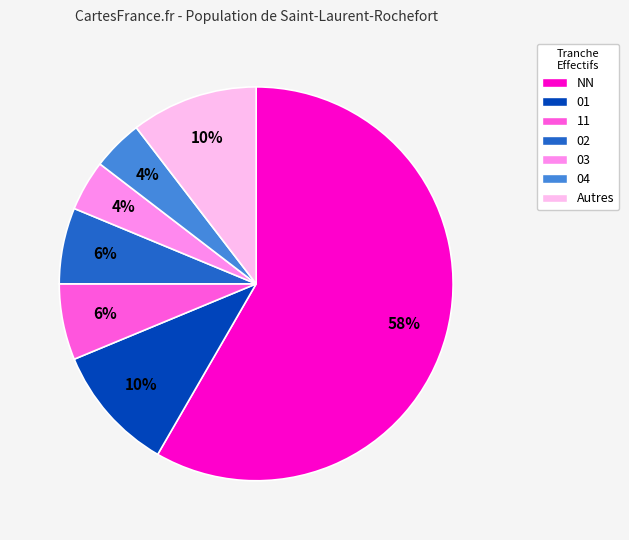

To the nearest percent, what is the average slice percentage?

14%